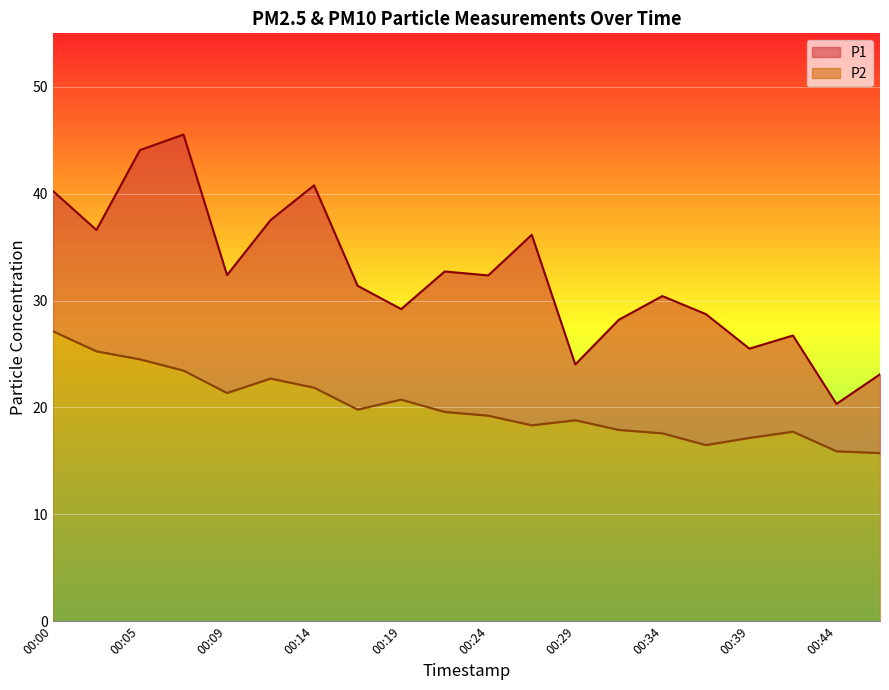

Count the number of data series in this chart.

2